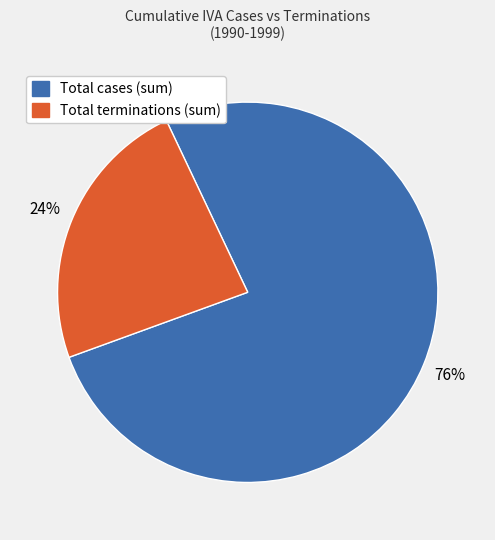

Is there a majority slice in this chart?

Yes